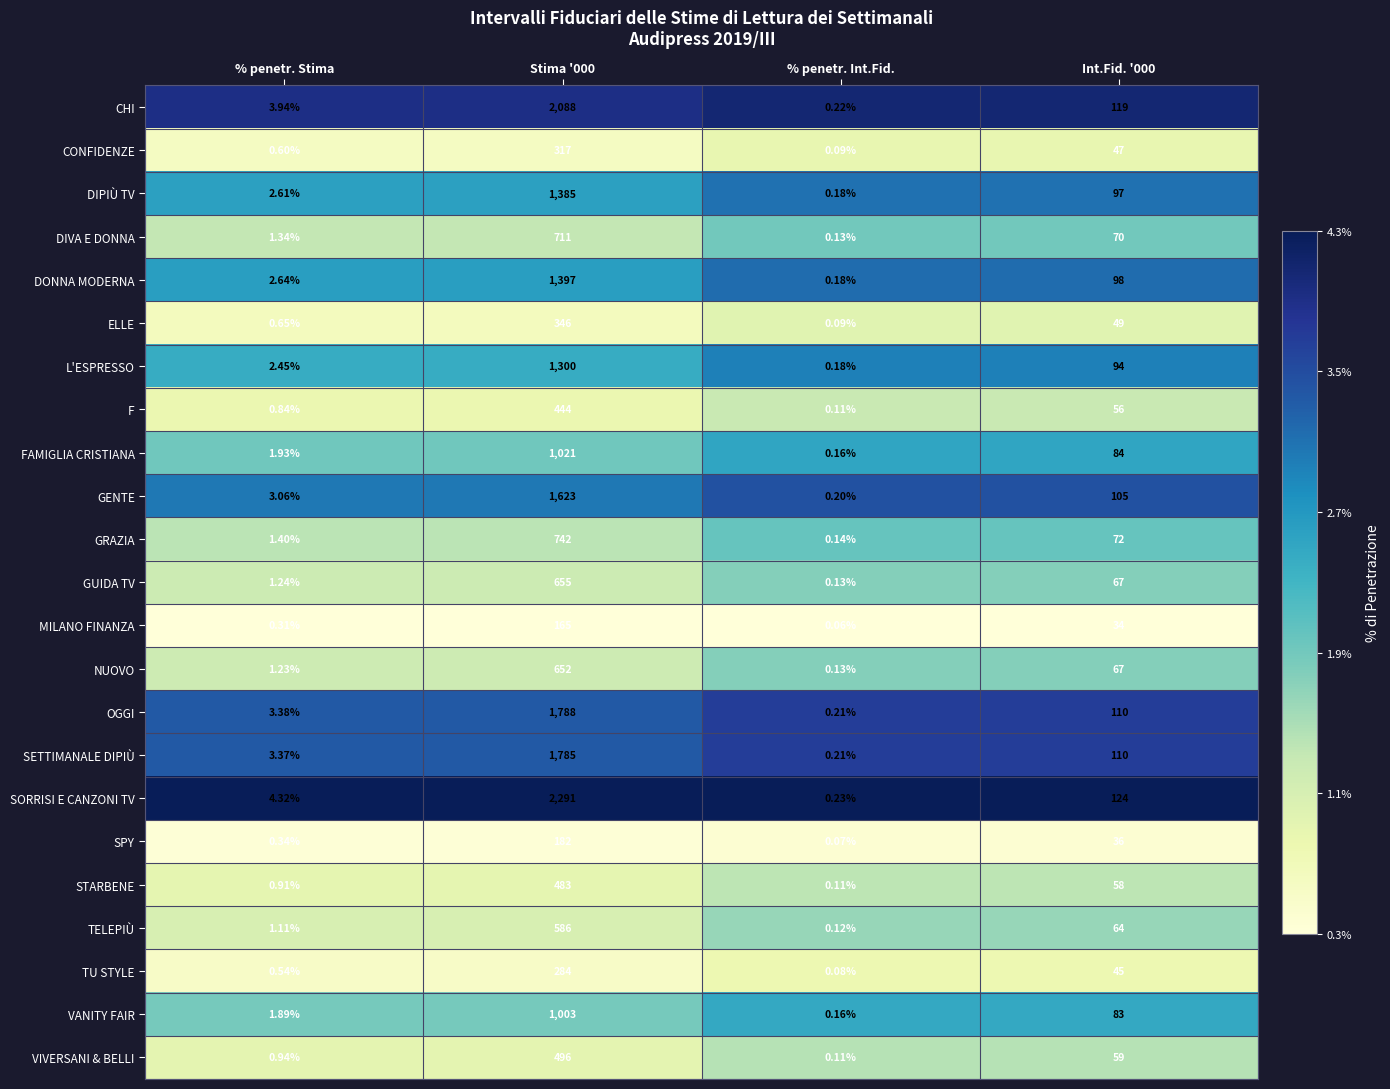

Between % penetr. Stima and Int.Fid. '000, which series saw the biggest shift?

SORRISI E CANZONI TV